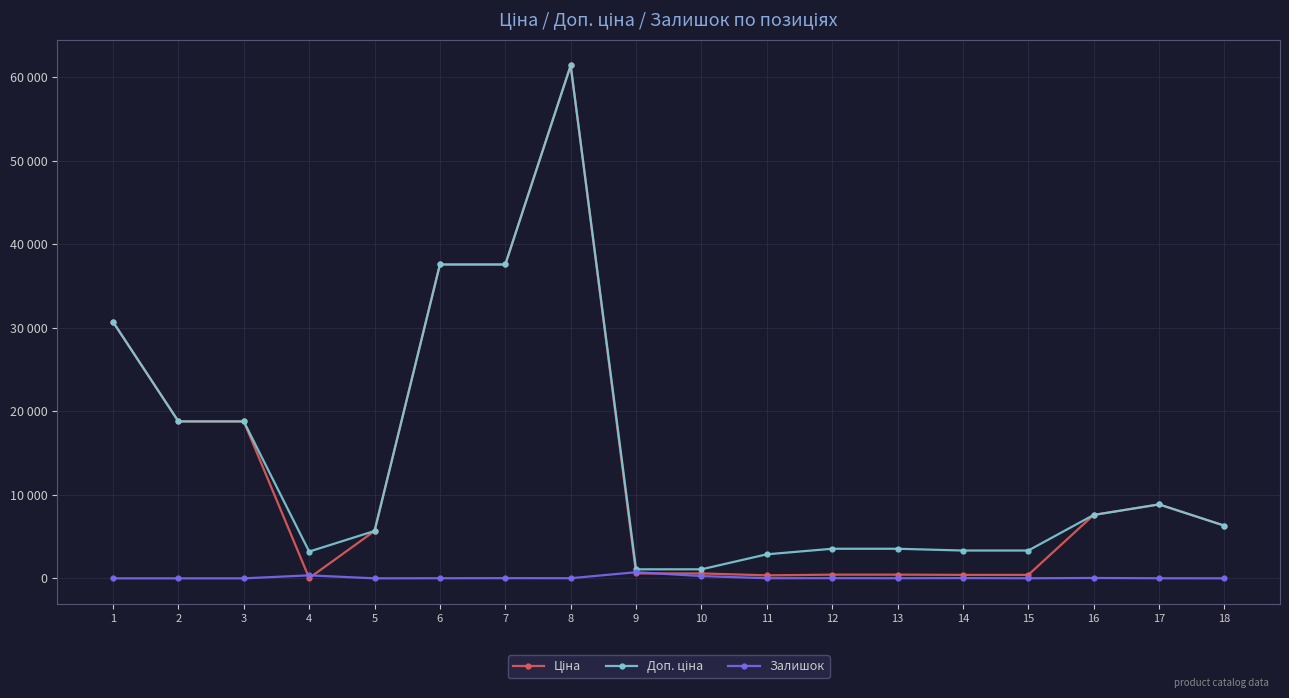

Where is the first local minimum for Залишок?

5